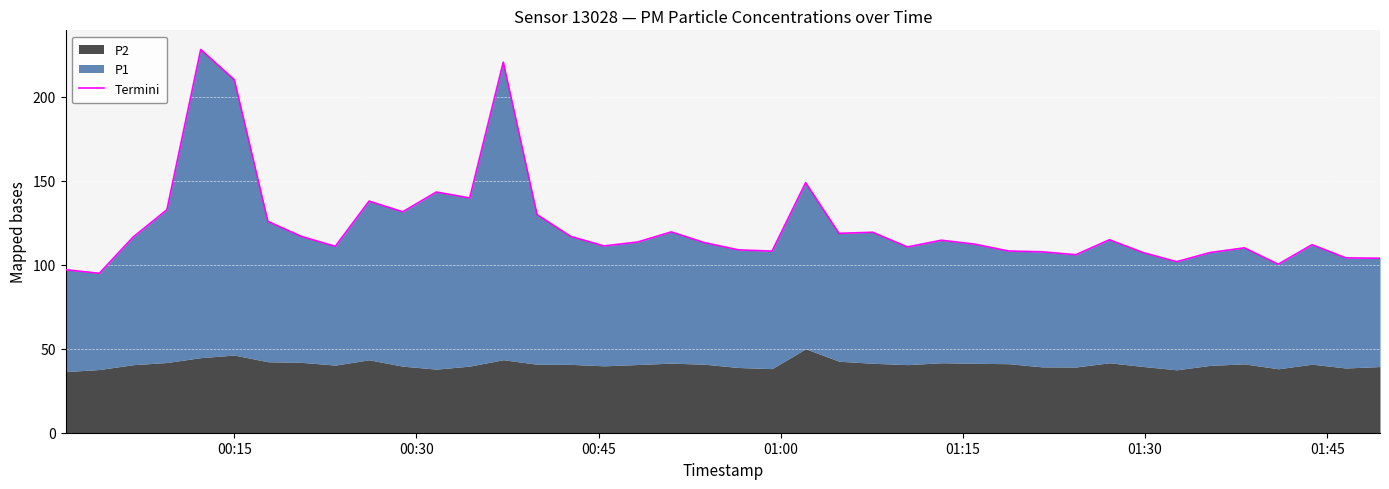

What is the average value?

123.3